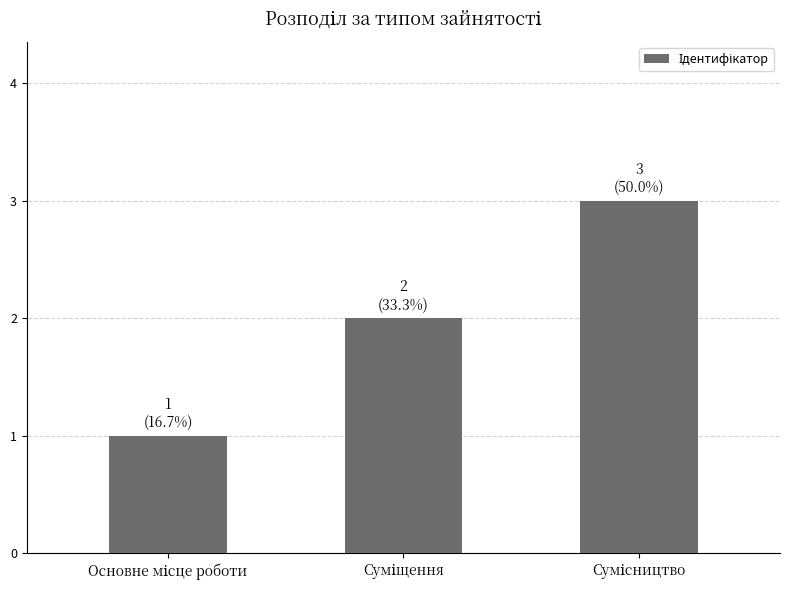

Count the values in the range 1 to 3.

3